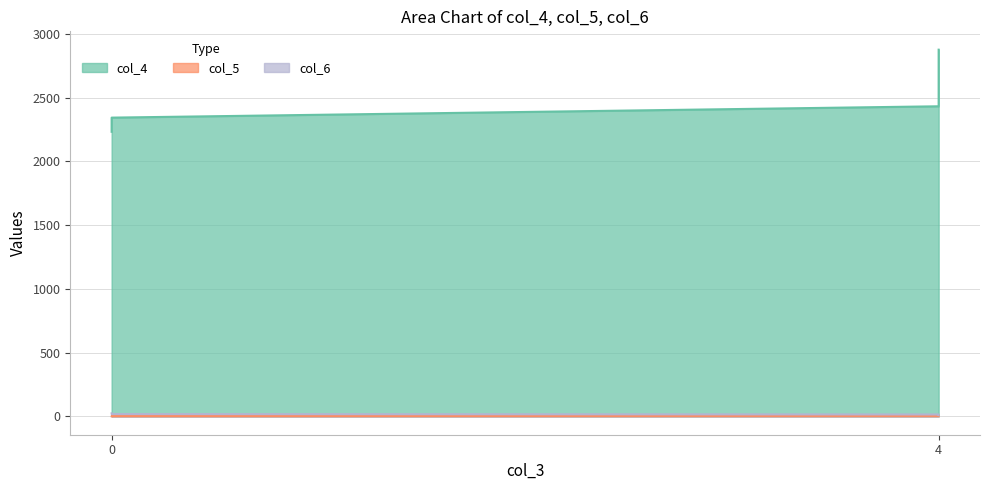

True or false: col_6 has a value of 28 at 0.

False